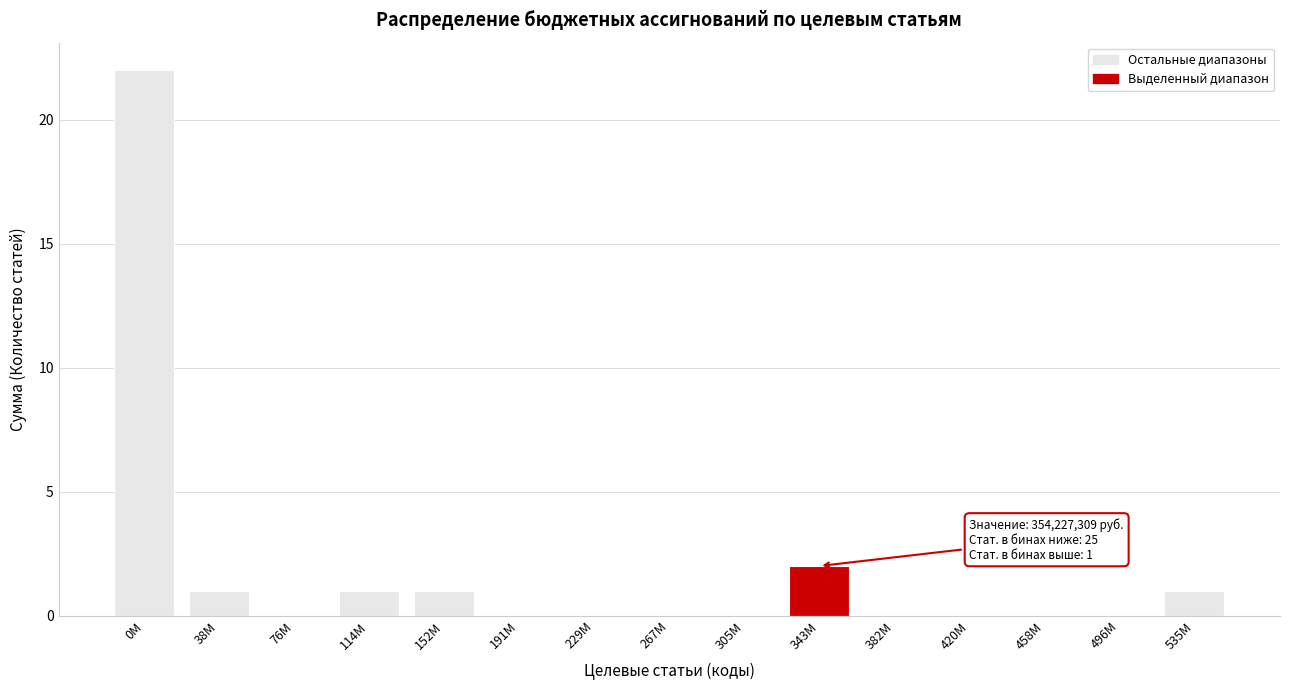

Reading left to right, transcribe all the data shown in this chart.

0M=22	38M=1	76M=0	114M=1	152M=1	191M=0	229M=0	267M=0	305M=0	343M=2	382M=0	420M=0	458M=0	496M=0	535M=1